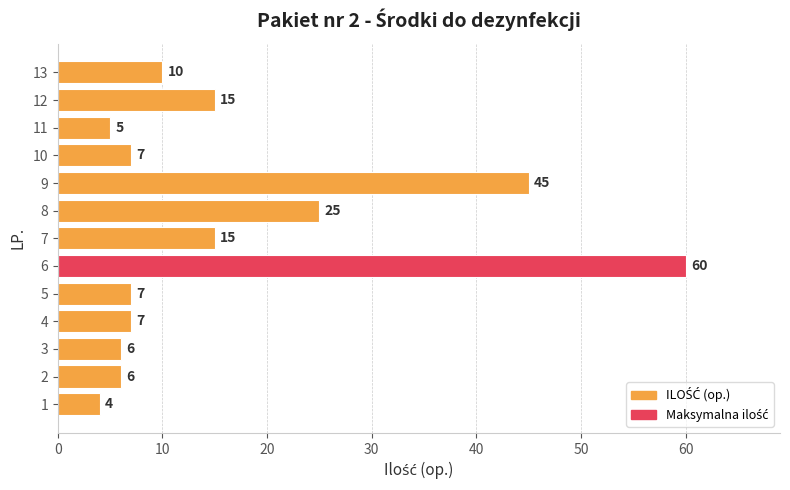

At which label is the value closest to 32?

8